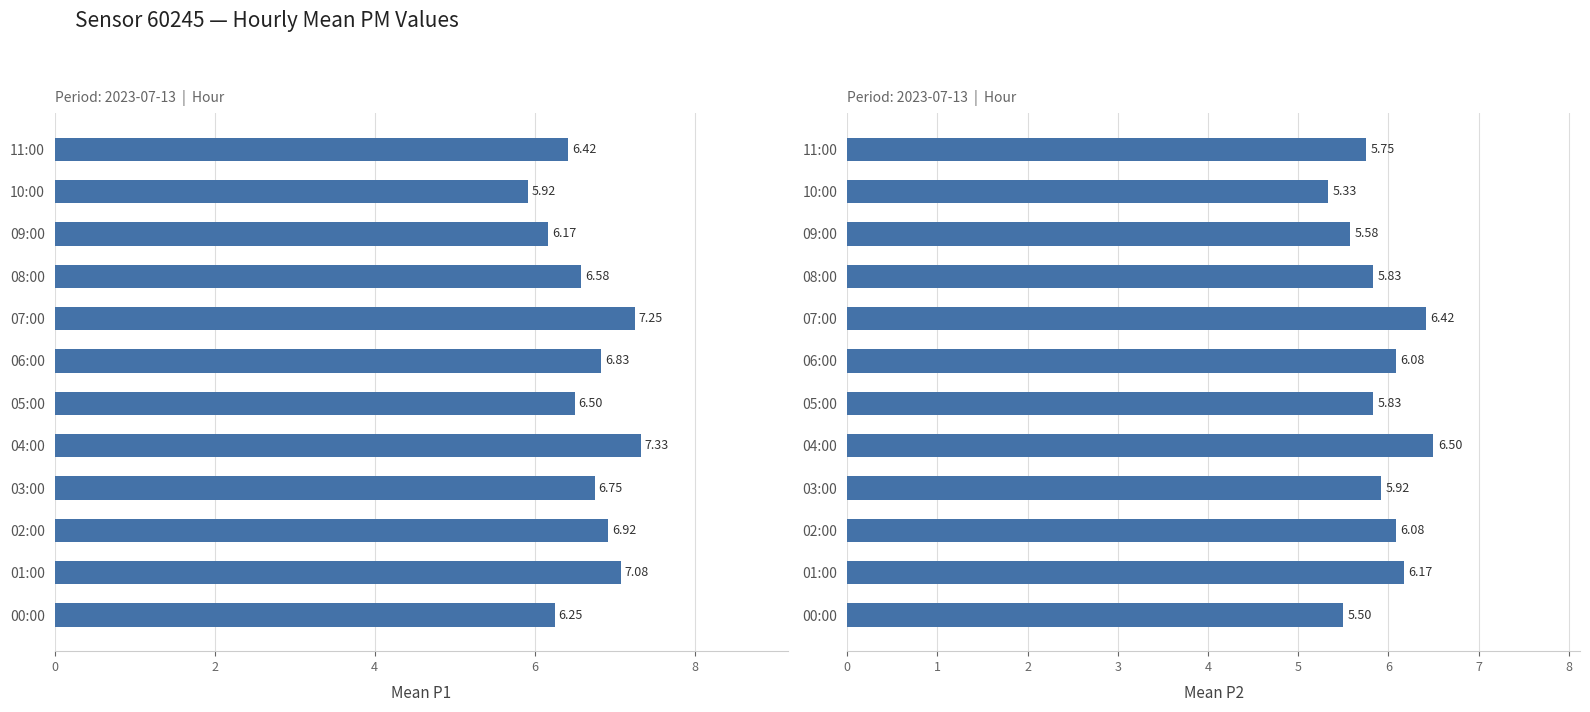

True or false: Mean P1 has a value of 7.1 at 01:00.

True